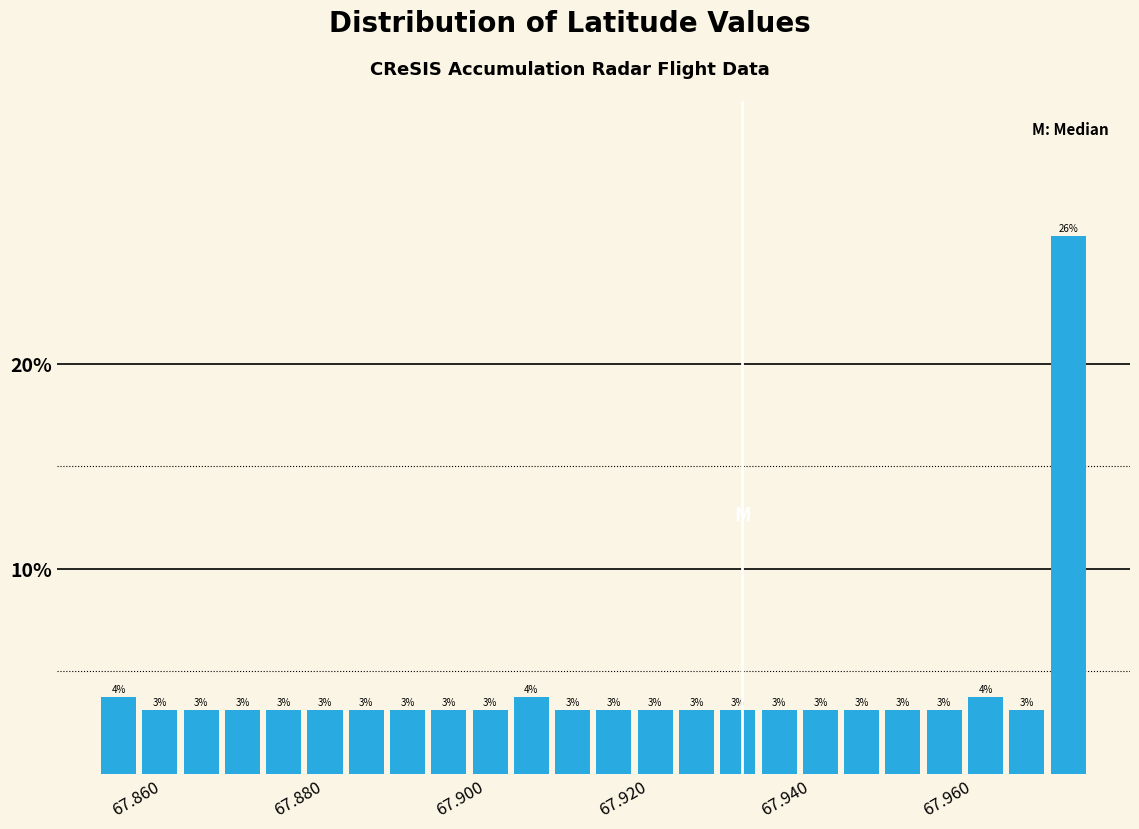

Read against the x-axis, roughly where is the centre of the tallest bar?

67.972